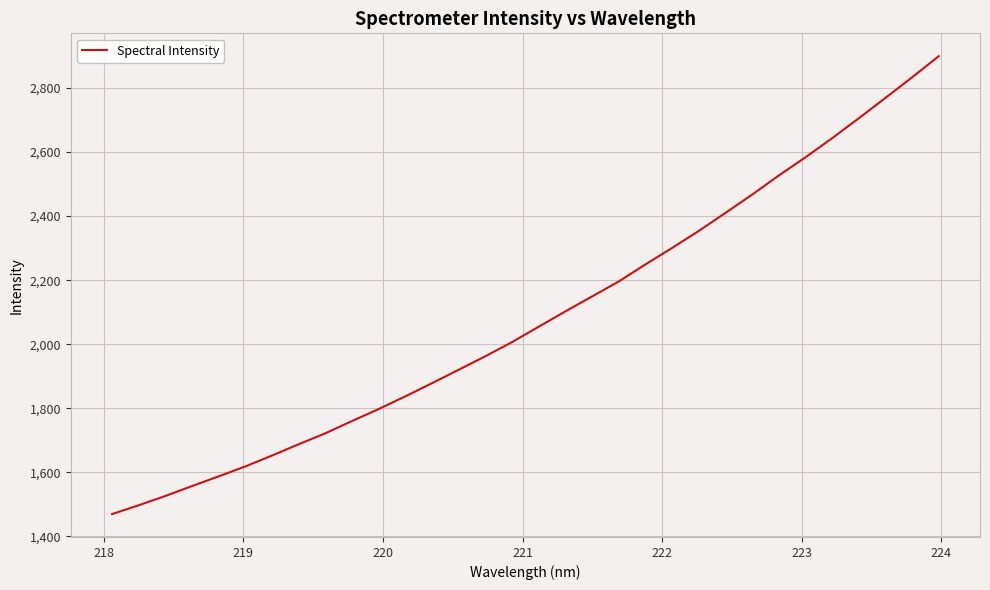

What is the minimum value shown in the chart?

1469.3